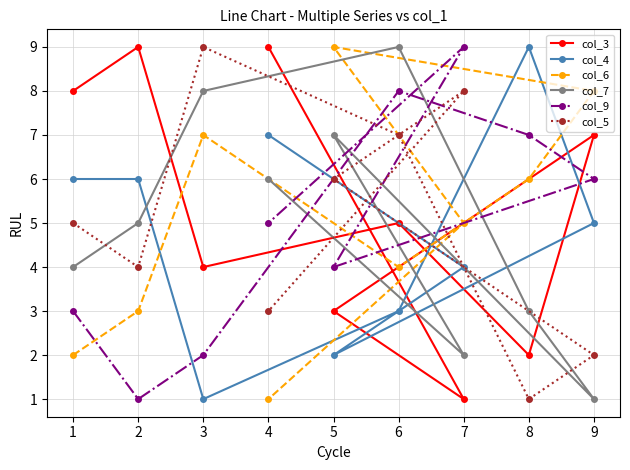

Reading left to right, extract all data points from this chart.

col_3: 1=8	2=9	3=4	4=9	5=3	6=5	7=1	8=2	9=7
col_4: 1=6	2=6	3=1	4=7	5=2	6=3	7=4	8=9	9=5
col_6: 1=2	2=3	3=7	4=1	5=9	6=4	7=5	8=6	9=8
col_7: 1=4	2=5	3=8	4=6	5=7	6=9	7=2	8=3	9=1
col_9: 1=3	2=1	3=2	4=5	5=4	6=8	7=9	8=7	9=6
col_5: 1=5	2=4	3=9	4=3	5=6	6=7	7=8	8=1	9=2